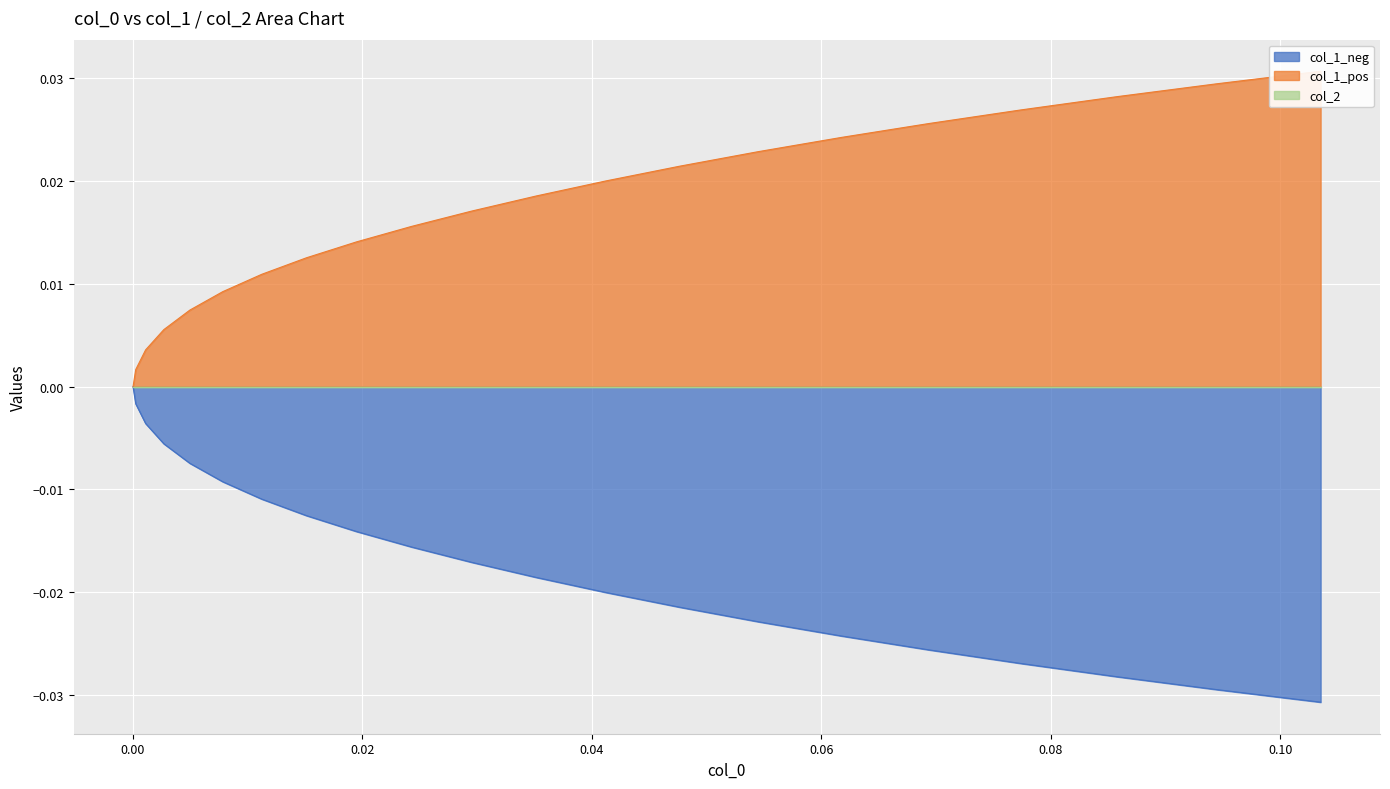

Reading left to right, extract all data points from this chart.

col_1_neg: 0.0=-0.0	0.00023395=-0.0	0.00109725=-0.0	0.00268662=-0.0	0.00495465=-0.0	0.00782024=-0.0	0.01122119=-0.0	0.01511601=-0.0	0.01947419=-0.0	0.02427445=-0.0	0.02950117=-0.0	0.03514419=-0.0	0.04119626=-0.0	0.04765107=-0.0	0.05450223=-0.0	0.06174341=-0.0	0.0693668=-0.0	0.07736446=-0.0	0.08572817=-0.0	0.09445016=-0.0	0.10352167=-0.0
col_1_pos: 0.0=0.0	0.00023395=0.0	0.00109725=0.0	0.00268662=0.0	0.00495465=0.0	0.00782024=0.0	0.01122119=0.0	0.01511601=0.0	0.01947419=0.0	0.02427445=0.0	0.02950117=0.0	0.03514419=0.0	0.04119626=0.0	0.04765107=0.0	0.05450223=0.0	0.06174341=0.0	0.0693668=0.0	0.07736446=0.0	0.08572817=0.0	0.09445016=0.0	0.10352167=0.0